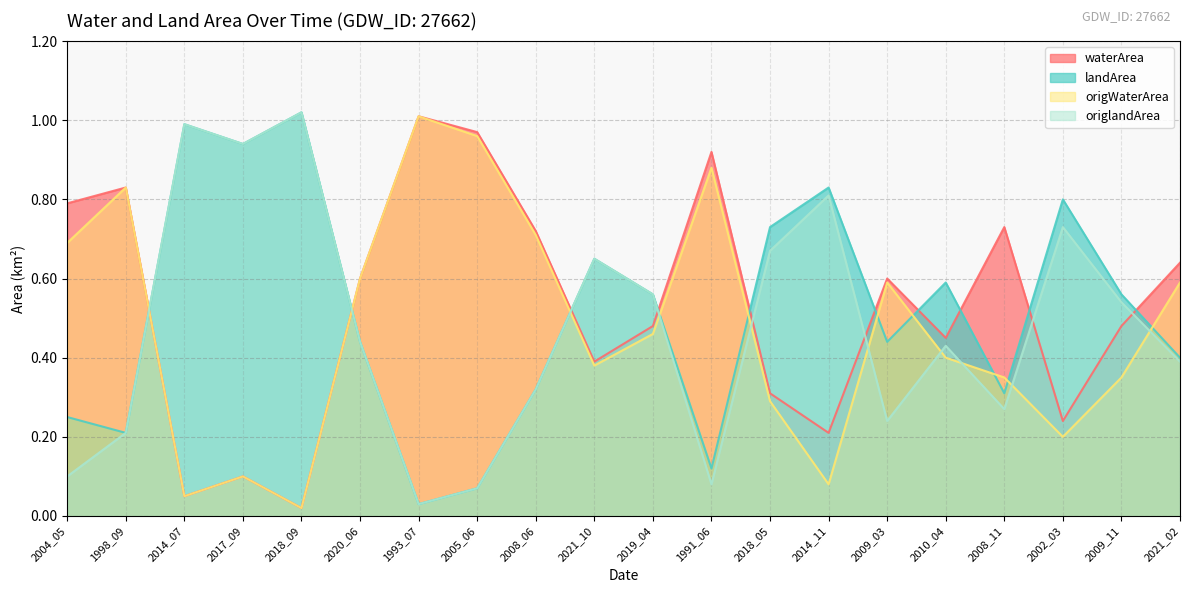

What is the difference between the maximum and minimum values in the landArea series?

1.0